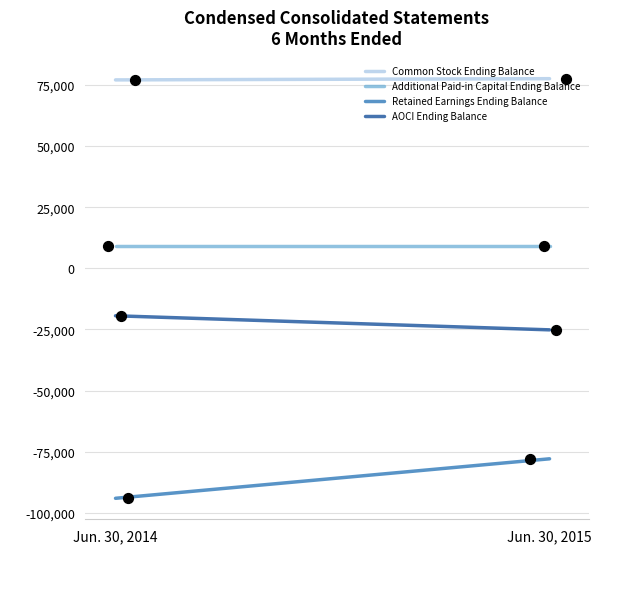

Which series contains the highest Y value?

Common Stock Ending Balance